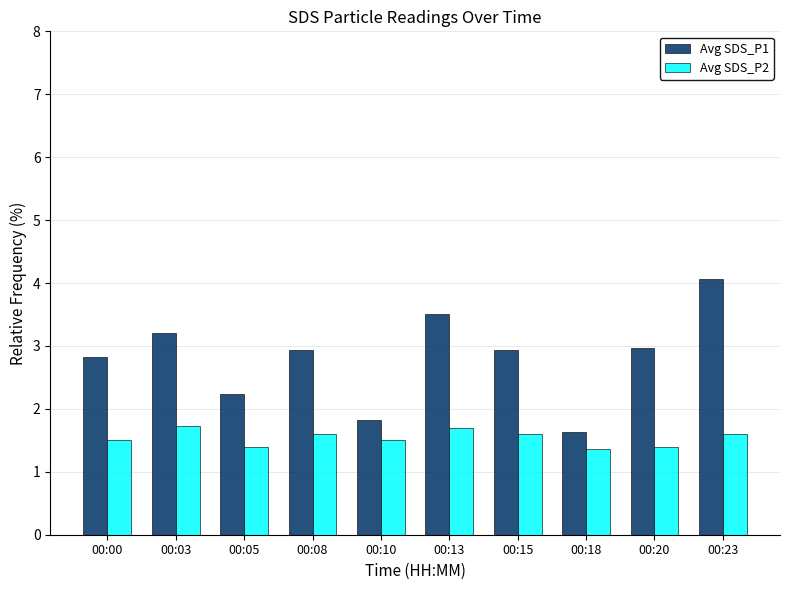

What is the approximate value of Avg SDS_P2 at 00:05?

1.4